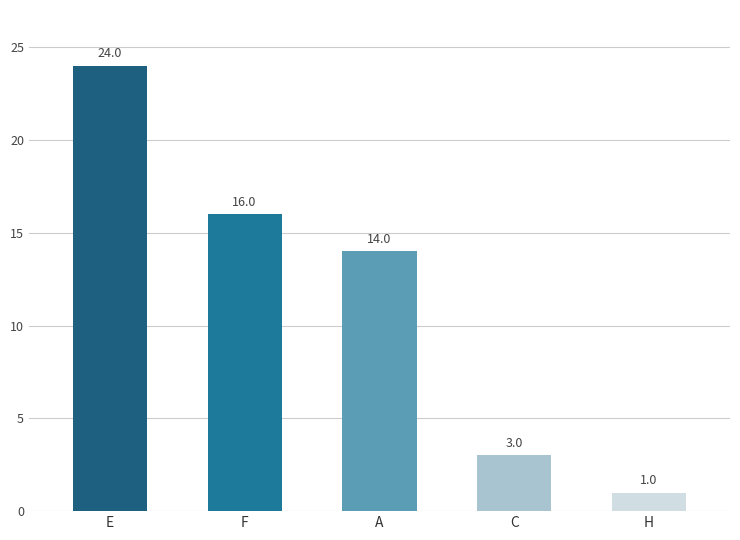

What is the ratio of the value at H to the value at C?

0.3